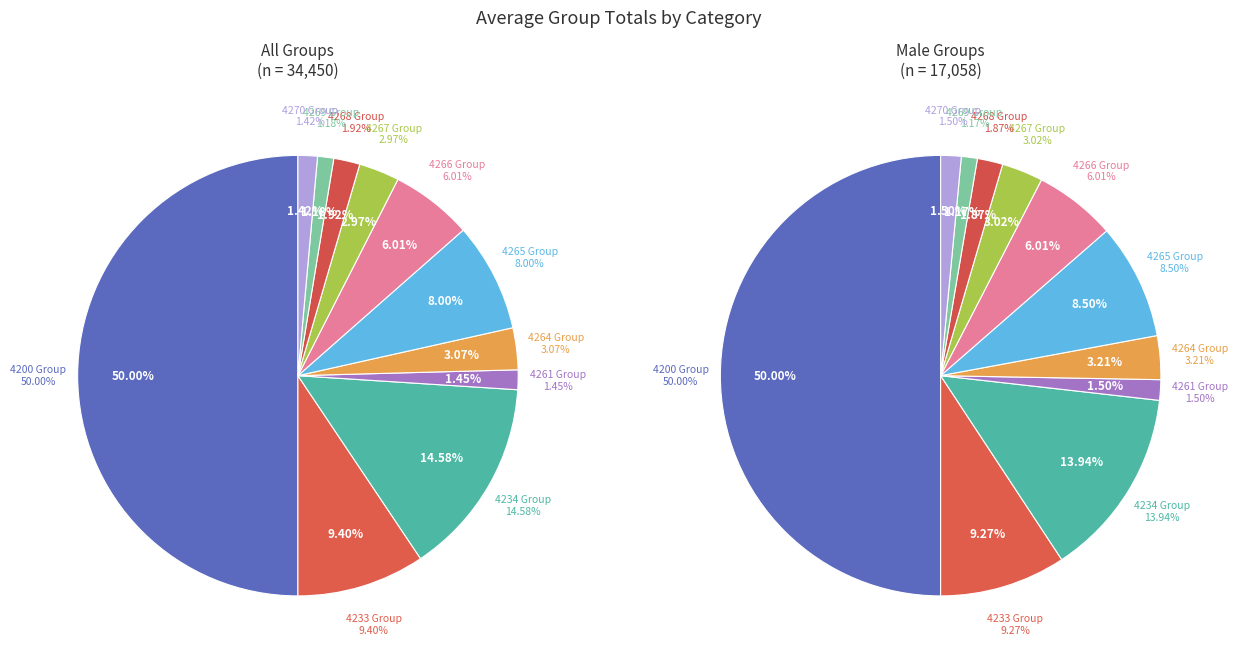

True or false: 4200 accounts for 50% of the total.

True